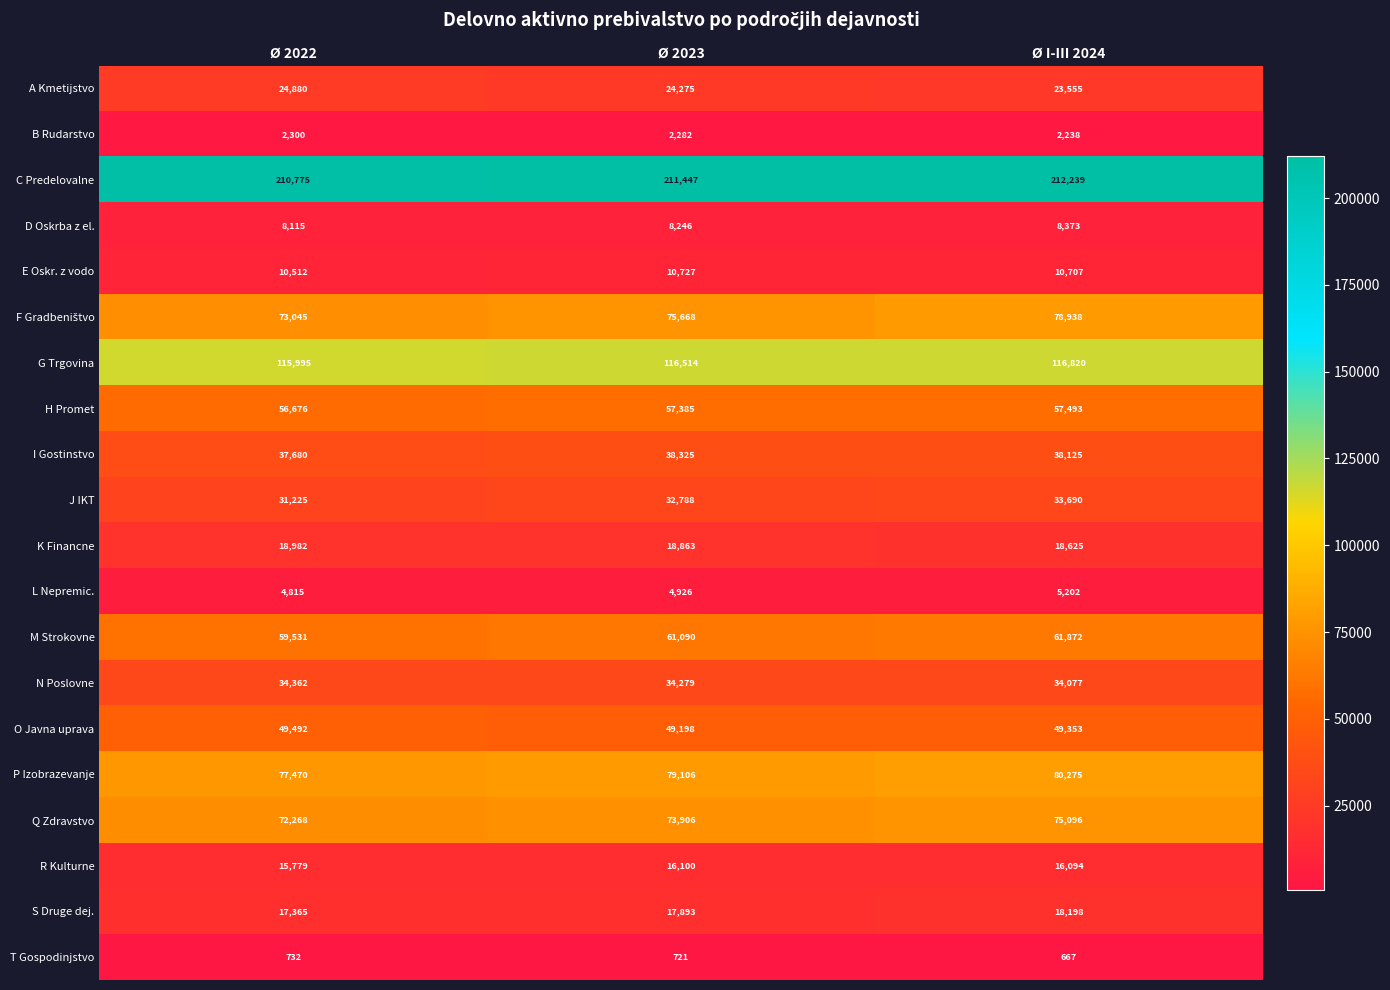

What is the sum of the K Financne values at Ø 2022 and Ø 2023?

37845